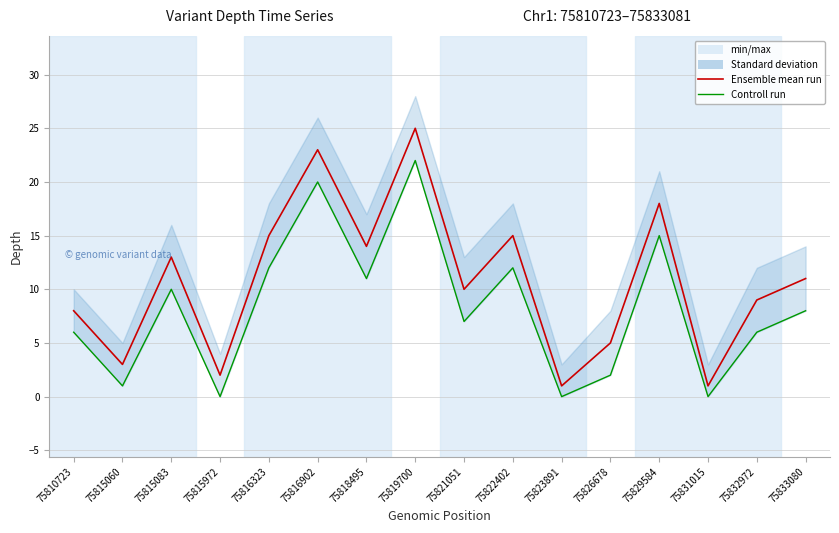

Reading left to right, list all the values displayed in this chart.

Ensemble mean run: 8	3	13	2	15	23	14	25	10	15	1	5	18	1	9	11
Controll run: 6	1	10	0	12	20	11	22	7	12	0	2	15	0	6	8